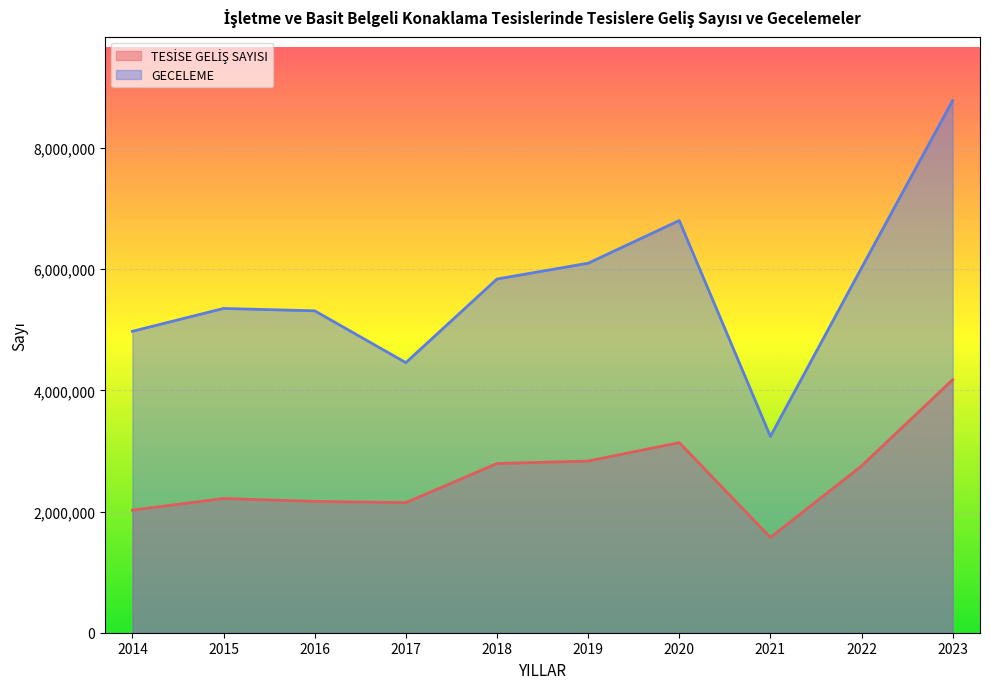

In GECELEME, how many points are lower than both neighbors (excluding endpoints)?

2